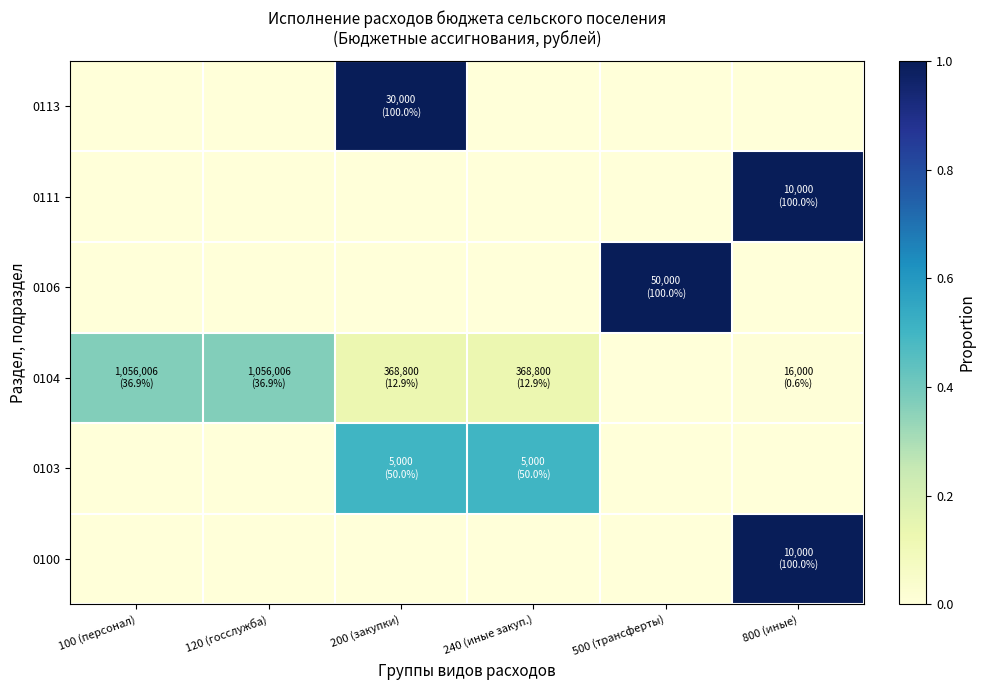

Reading left to right, transcribe all the data shown in this chart.

0100: 100 (персонал)=0.0	120 (госслужба)=0.0	200 (закупки)=0.0	240 (иные закуп.)=0.0	500 (трансферты)=0.0	800 (иные)=1.0
0103: 100 (персонал)=0.0	120 (госслужба)=0.0	200 (закупки)=0.5	240 (иные закуп.)=0.5	500 (трансферты)=0.0	800 (иные)=0.0
0104: 100 (персонал)=0.4	120 (госслужба)=0.4	200 (закупки)=0.1	240 (иные закуп.)=0.1	500 (трансферты)=0.0	800 (иные)=0.0
0106: 100 (персонал)=0.0	120 (госслужба)=0.0	200 (закупки)=0.0	240 (иные закуп.)=0.0	500 (трансферты)=1.0	800 (иные)=0.0
0111: 100 (персонал)=0.0	120 (госслужба)=0.0	200 (закупки)=0.0	240 (иные закуп.)=0.0	500 (трансферты)=0.0	800 (иные)=1.0
0113: 100 (персонал)=0.0	120 (госслужба)=0.0	200 (закупки)=1.0	240 (иные закуп.)=0.0	500 (трансферты)=0.0	800 (иные)=0.0